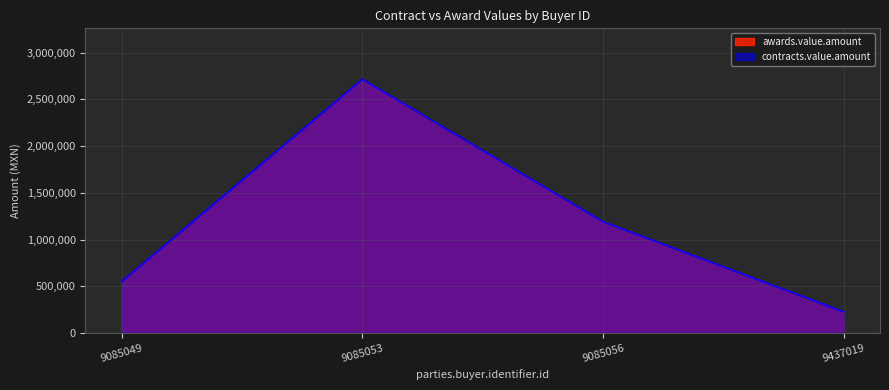

How many data points in contracts.value.amount are above 1191564?

1